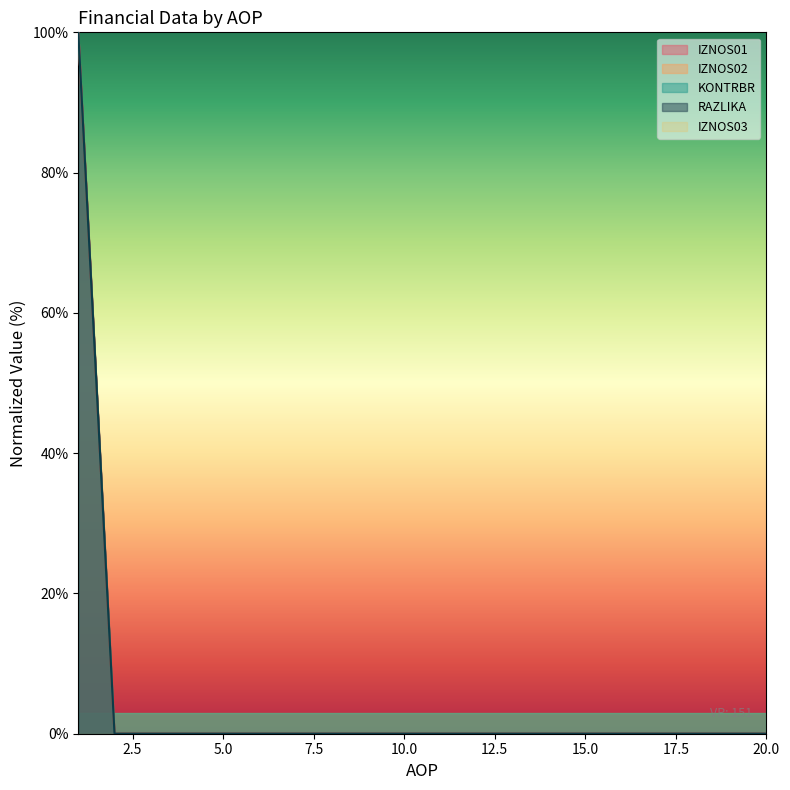

Which label corresponds to the smallest value in the chart?

2